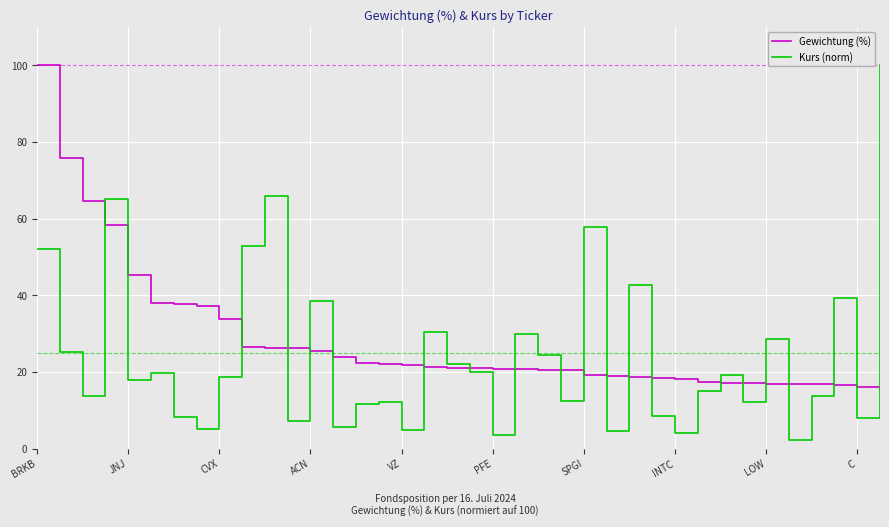

What is the minimum value shown in the chart?

2.2